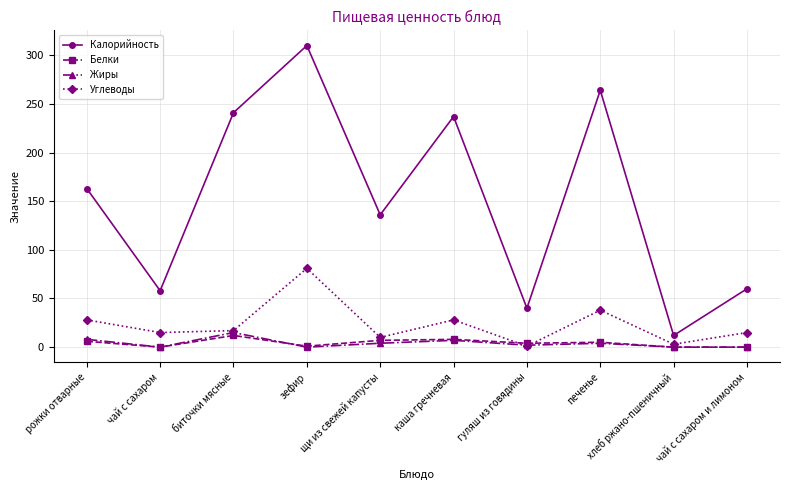

Which series changed the most between рожки отварные and чай с сахаром?

Калорийность